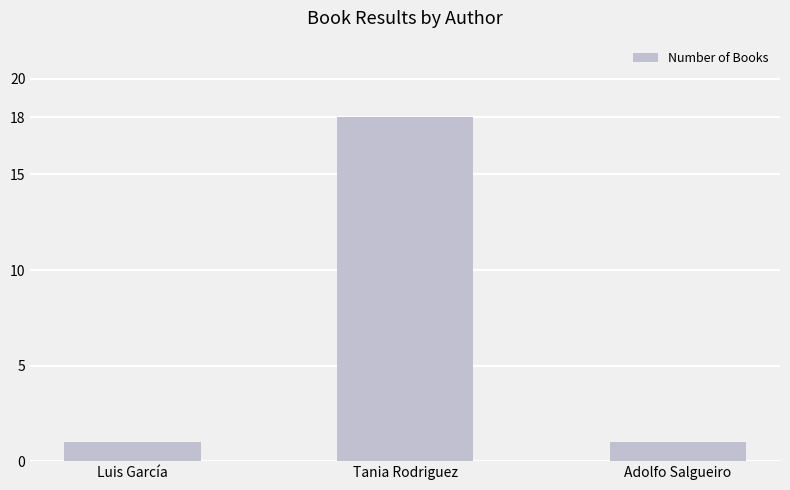

What is the value of the 1st bar from the left?

1